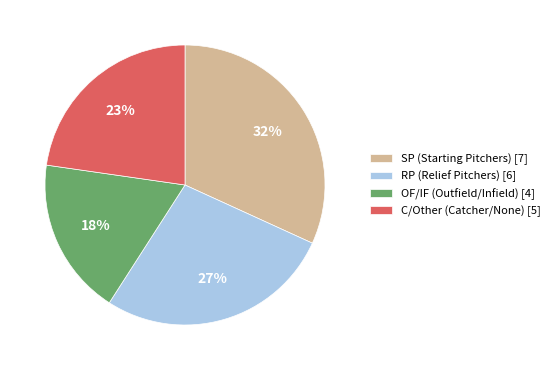

Which category has the biggest portion of the pie?

SP (Starting Pitchers) [7]